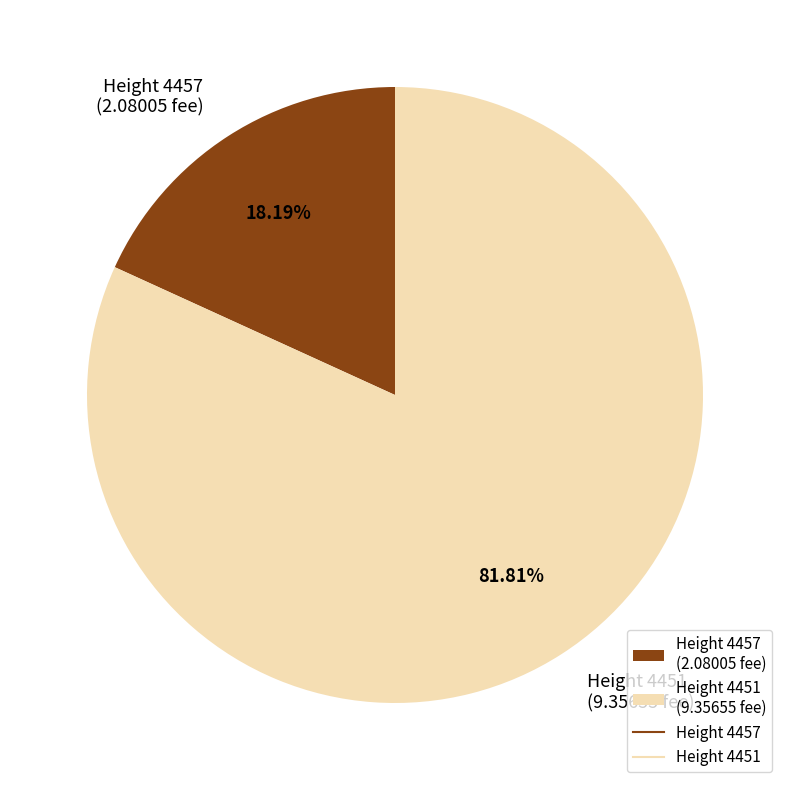

Rank the categories by value from lowest to highest.

Height 4457 (2.08005 fee), Height 4451 (9.35655 fee)